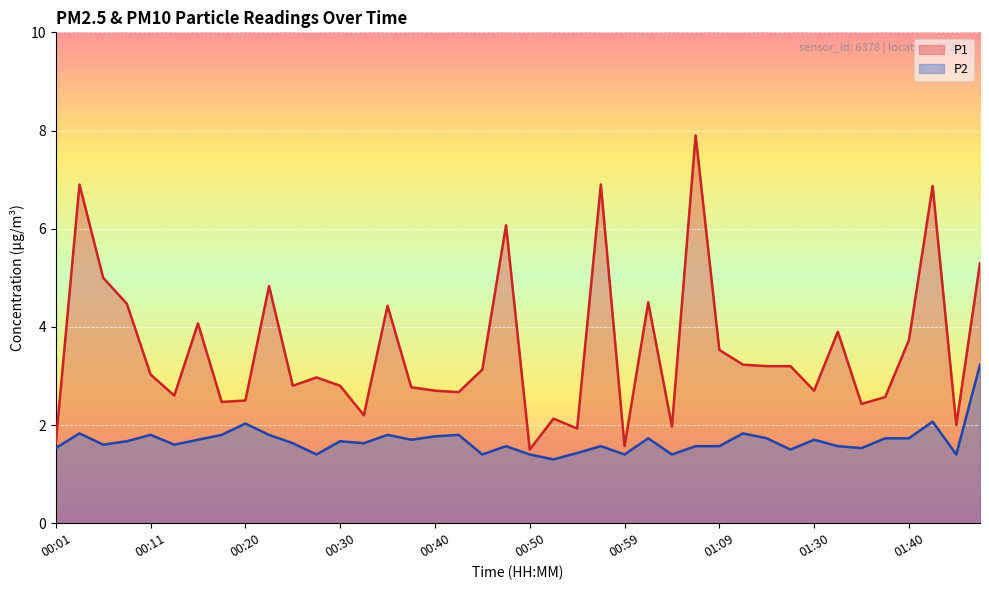

True or false: P2 and P1 cross at least once.

False